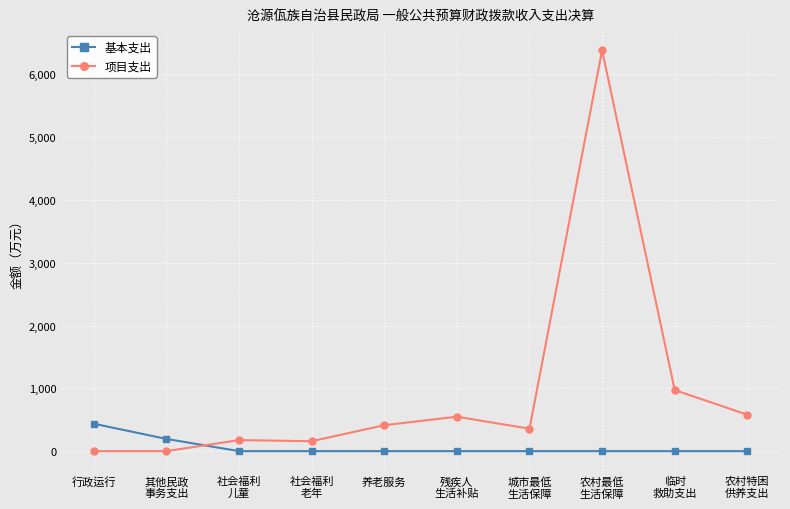

True or false: 项目支出 and 基本支出 cross at least once.

True